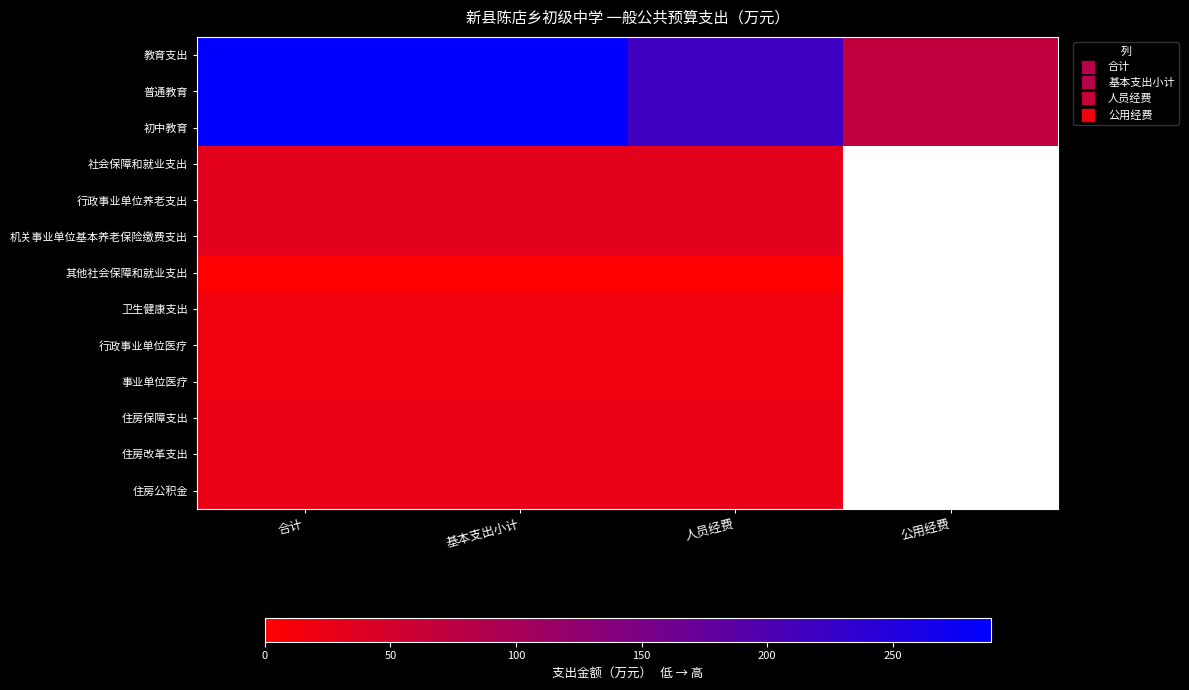

What is the maximum value for 教育支出?

289.0